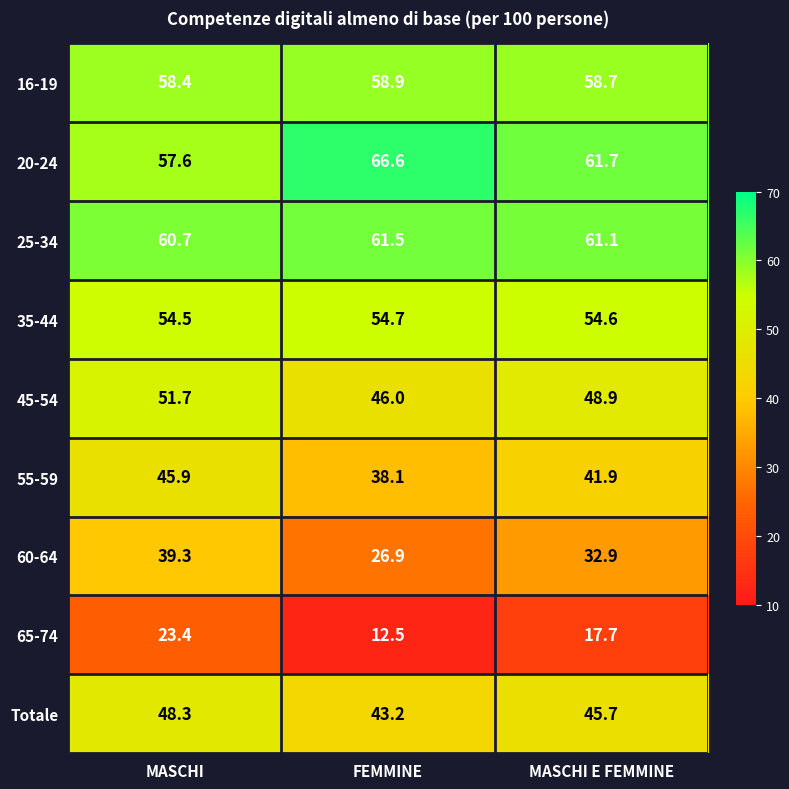

At FEMMINE, list the series in order from smallest to largest.

65-74, 60-64, 55-59, Totale, 45-54, 35-44, 16-19, 25-34, 20-24